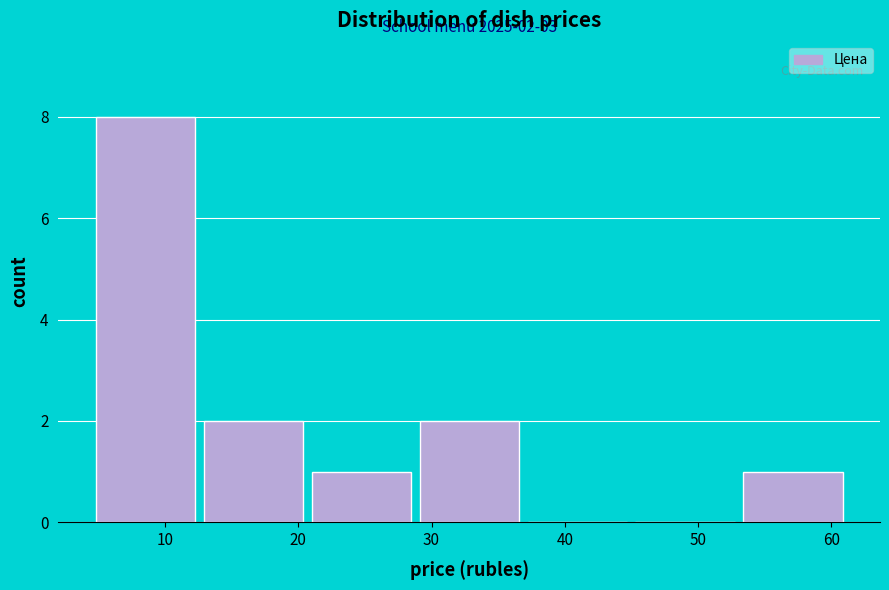

Which range on the x-axis has the tallest bar?

4 to 13